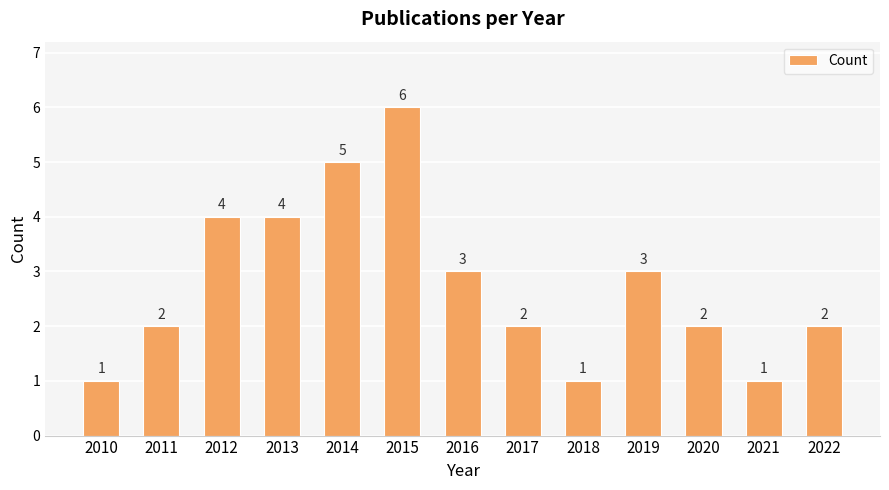

What is the sum of all values?

36